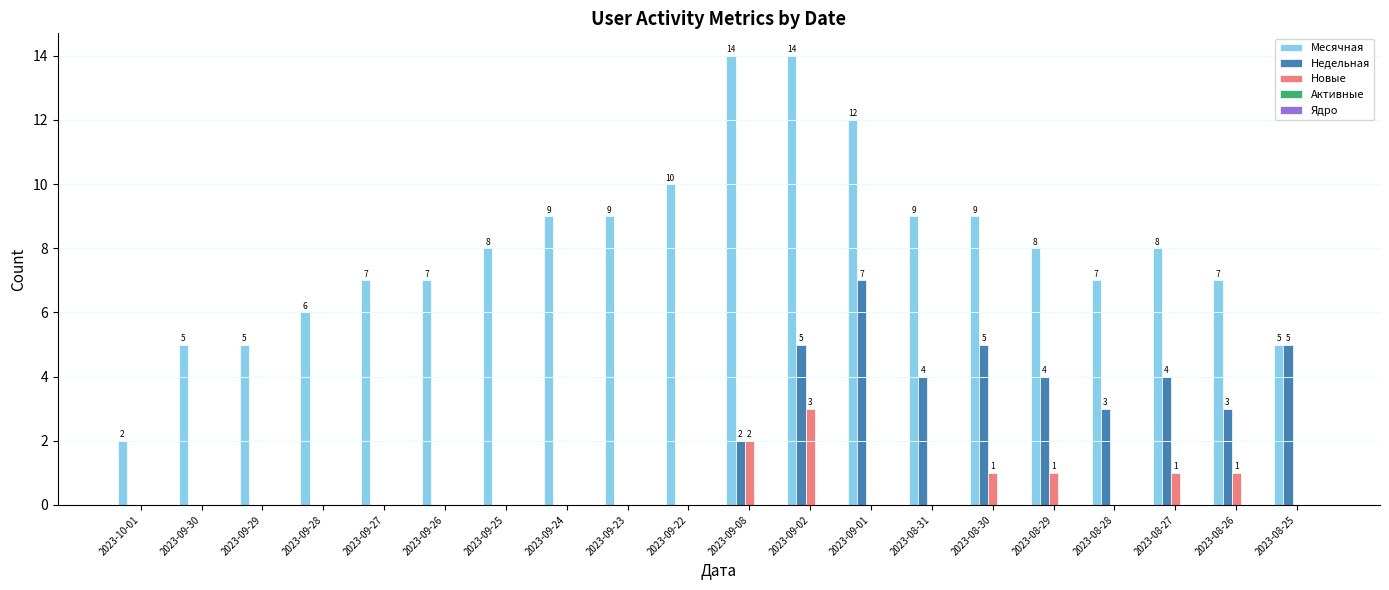

What is the approximate value of Месячная at 2023-09-27?

7